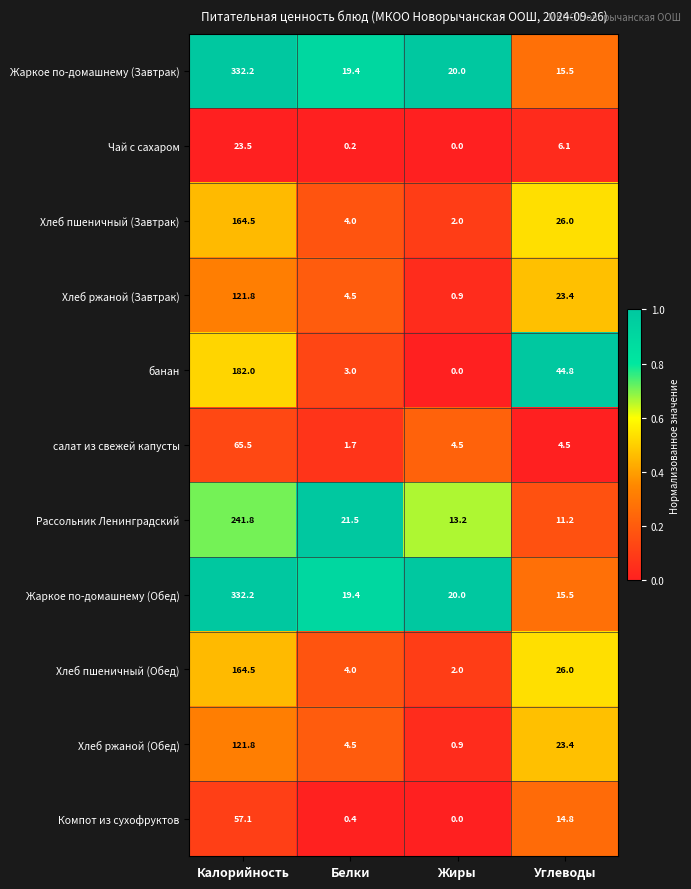

Where does the Чай с сахаром series first go above 6?

Калорийность